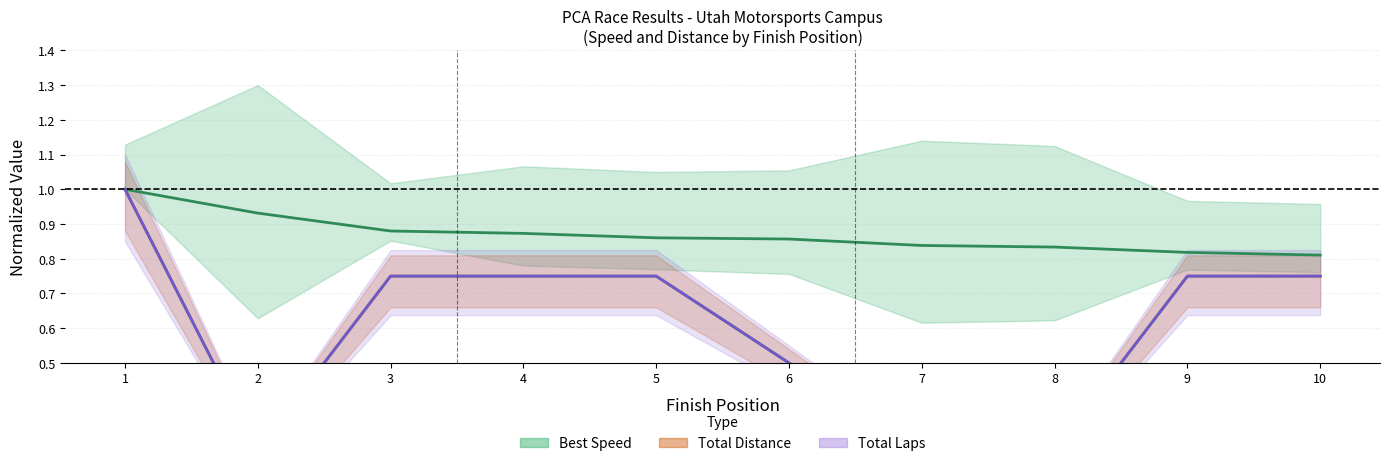

What is the difference between the Best Speed (normalized) values at 7 and 2?

0.1